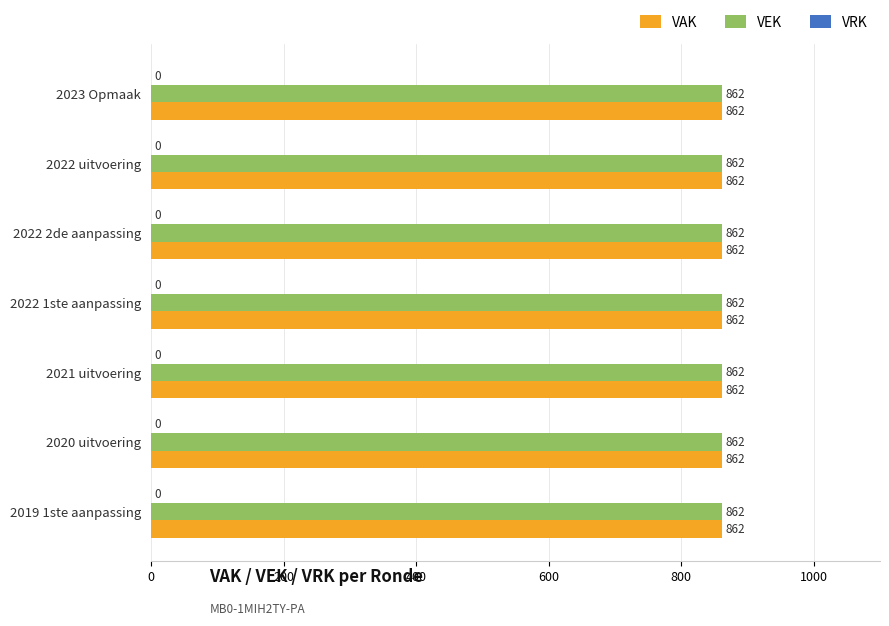

At which label is VEK closest to 862?

2023 Opmaak